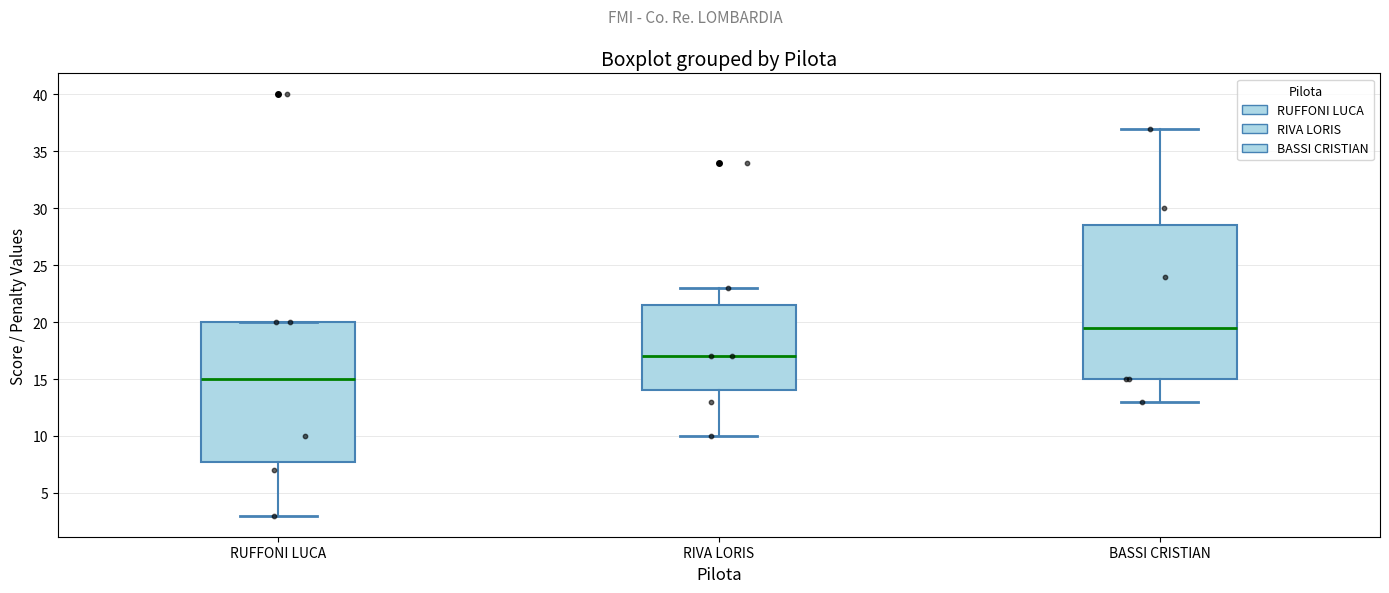

Reading left to right, read every box against the y-axis: the position of its median line, the range the box covers, and the ends of its whiskers. The values are not printed on the chart, so give them approximately, as read against the axis.

RUFFONI LUCA: median 15.0, box 8.0 to 20.0, whiskers 3.0 to 20.0
RIVA LORIS: median 17.0, box 14.0 to 21.5, whiskers 10.0 to 23.0
BASSI CRISTIAN: median 19.5, box 15.0 to 28.5, whiskers 13.0 to 37.0